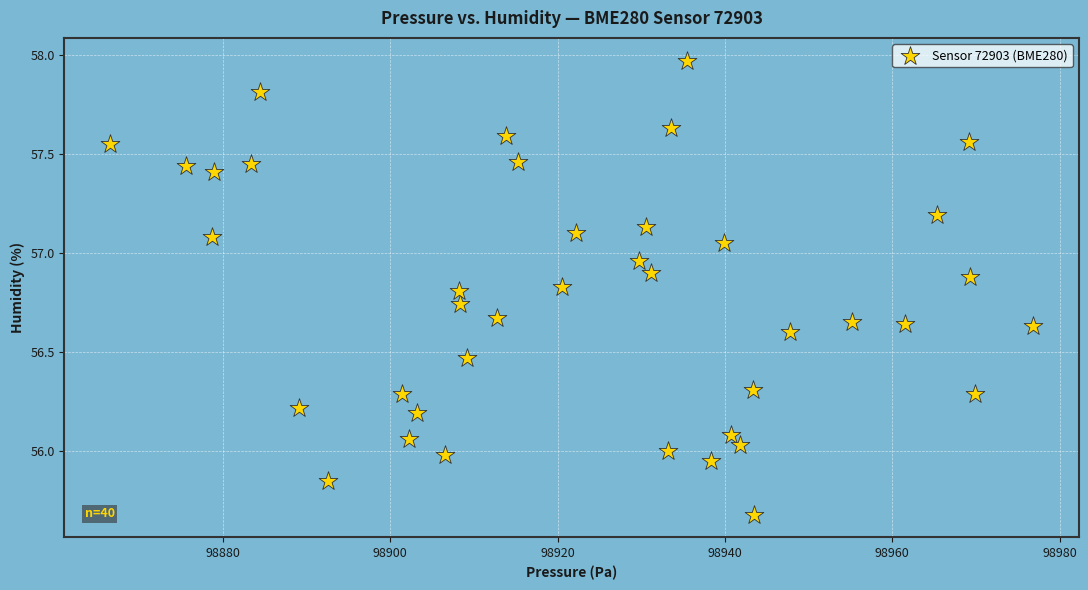

What is the range of X values (max minus min)?

110.3